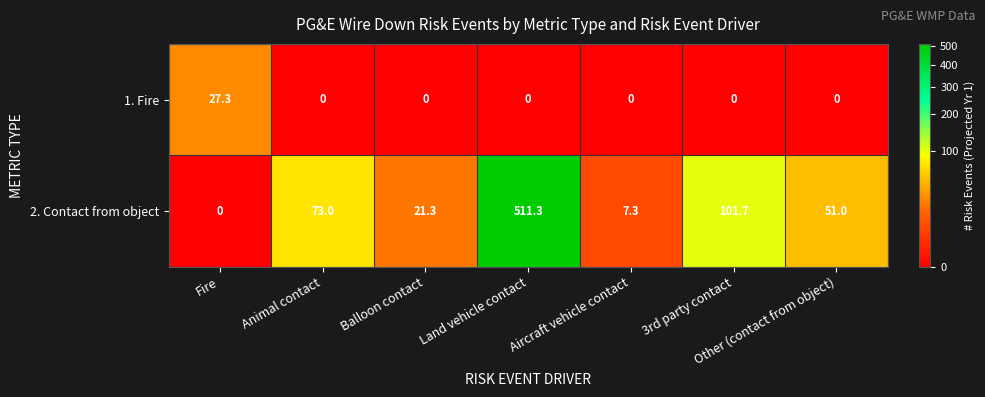

What is the difference between the maximum and minimum values in the 1. Fire series?

27.3